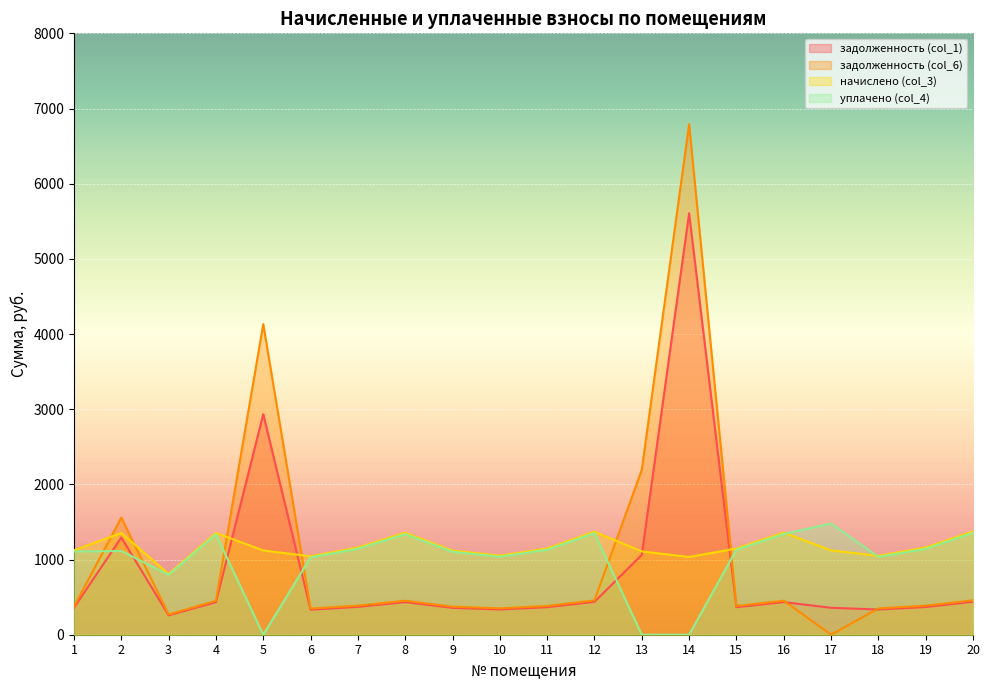

How many times do задолженность (col_6) and задолженность (col_1) cross each other?

2